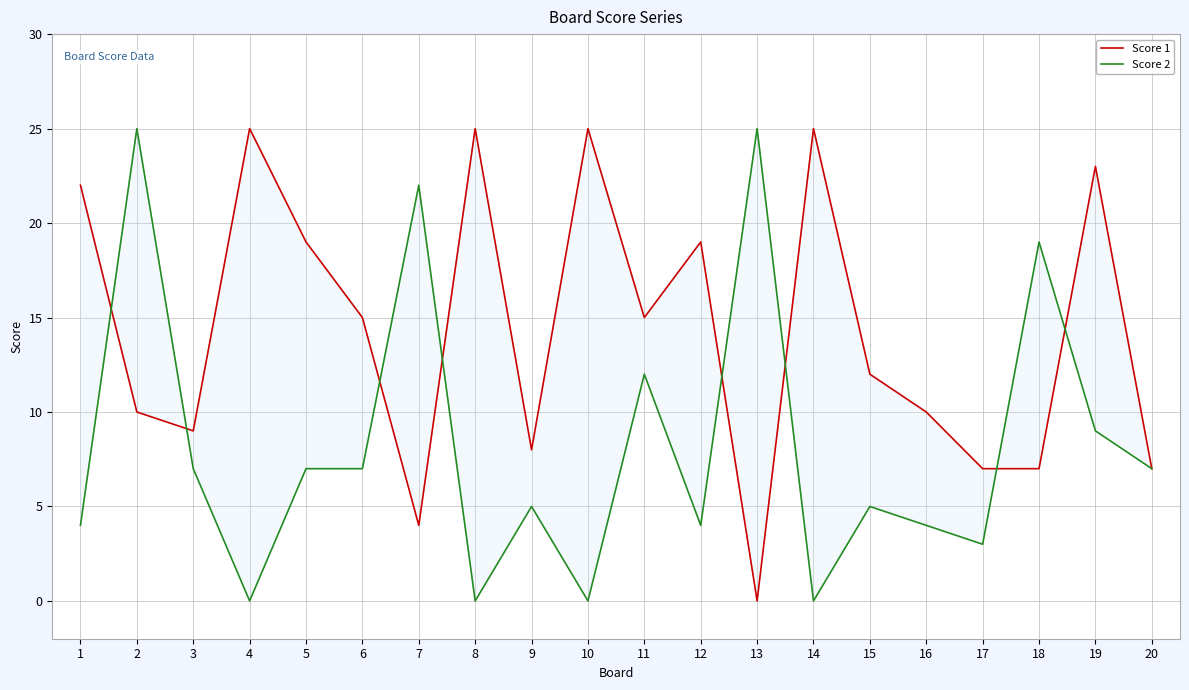

How many categories are shown in the chart?

20